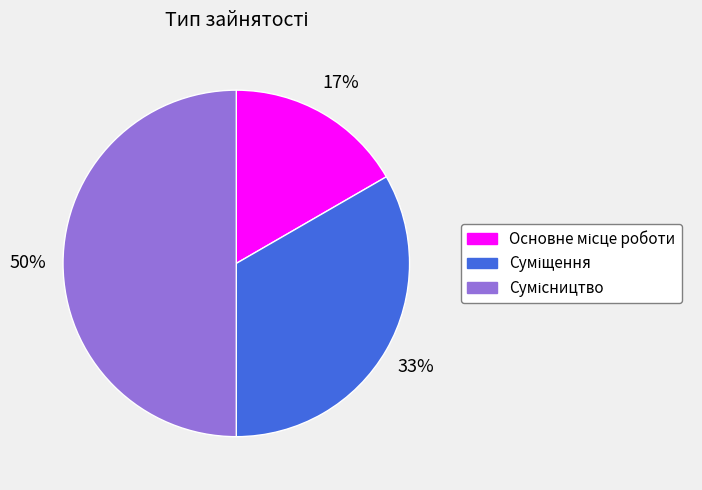

To the nearest percent, what is the average slice percentage?

33%